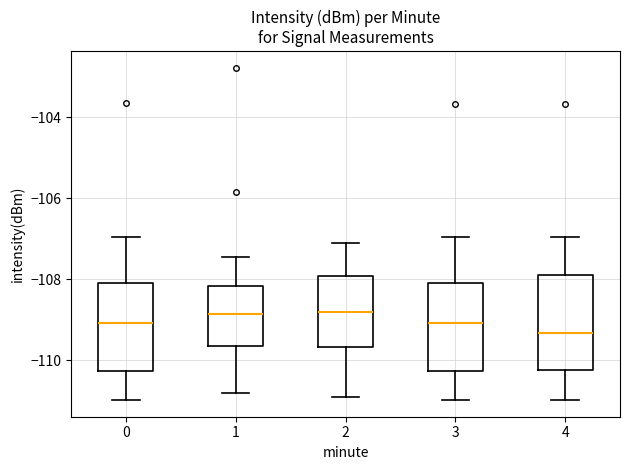

Where does the lower whisker of the box at x = 1 end on the y-axis? The values are not printed on the chart, so give them approximately, as read against the axis.

-110.8